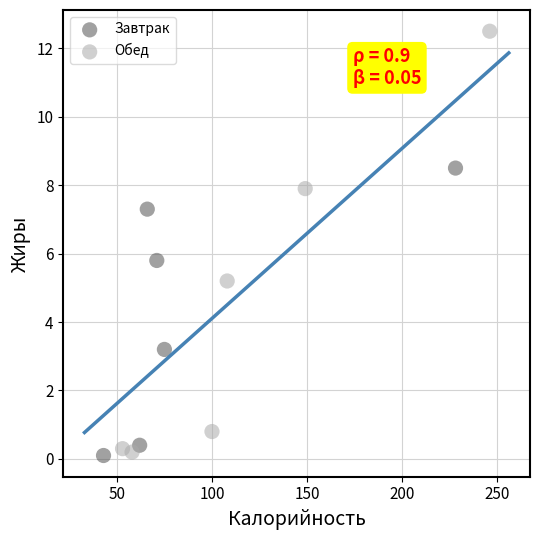

What are all the series names shown in the legend?

Завтрак, Обед